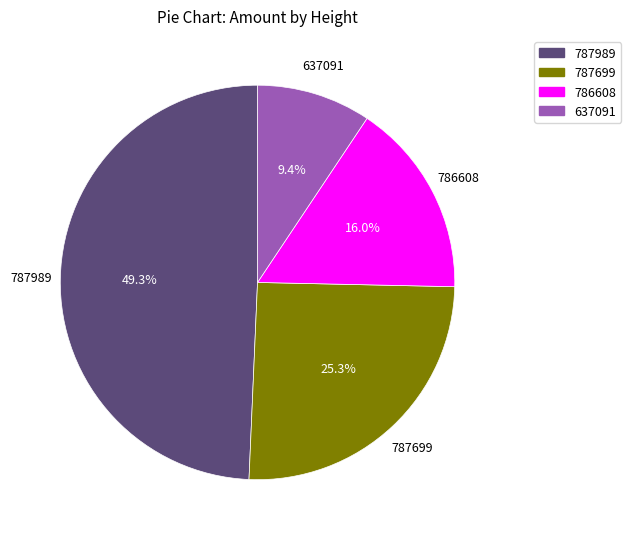

Combined, what portion of the pie is 637091 and 787699?

34.7%